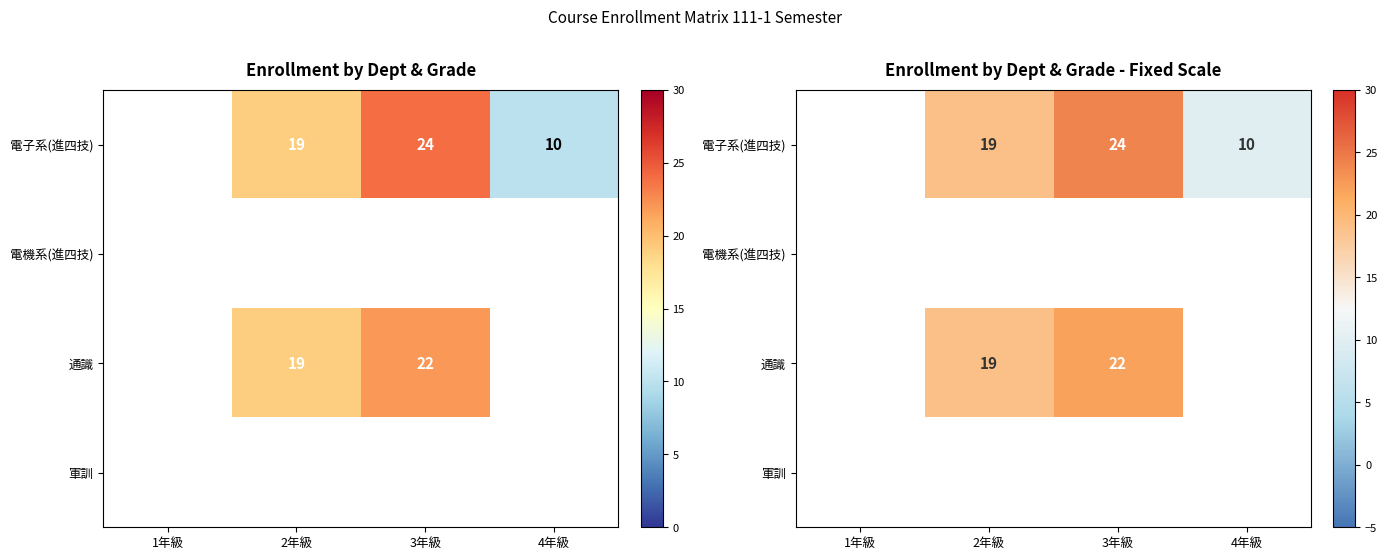

Count the number of data series in this chart.

4